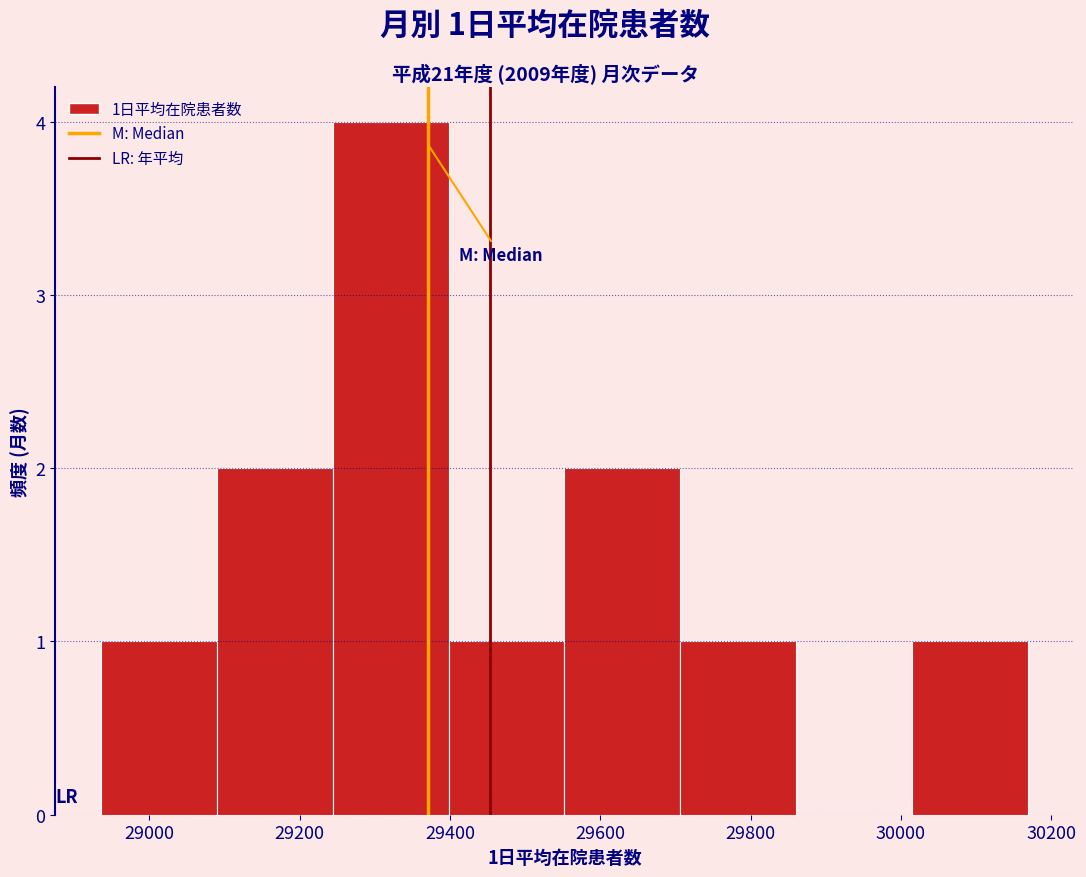

Over which range of the x-axis is the bar tallest?

29240 to 29400